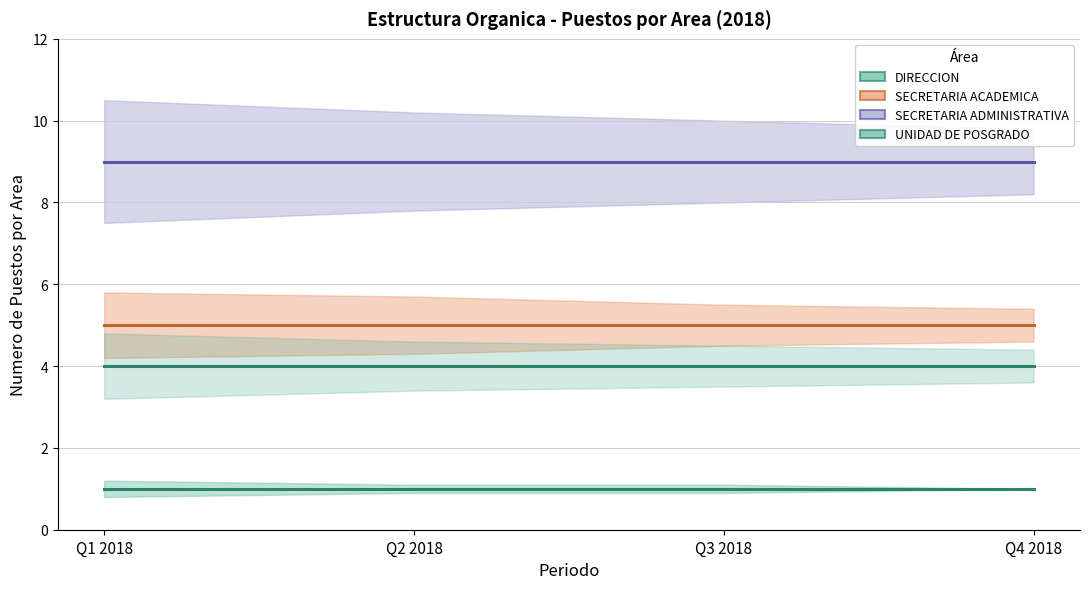

What are all the series names shown in the legend?

DIRECCION, SECRETARIA ACADEMICA, SECRETARIA ADMINISTRATIVA, UNIDAD DE POSGRADO